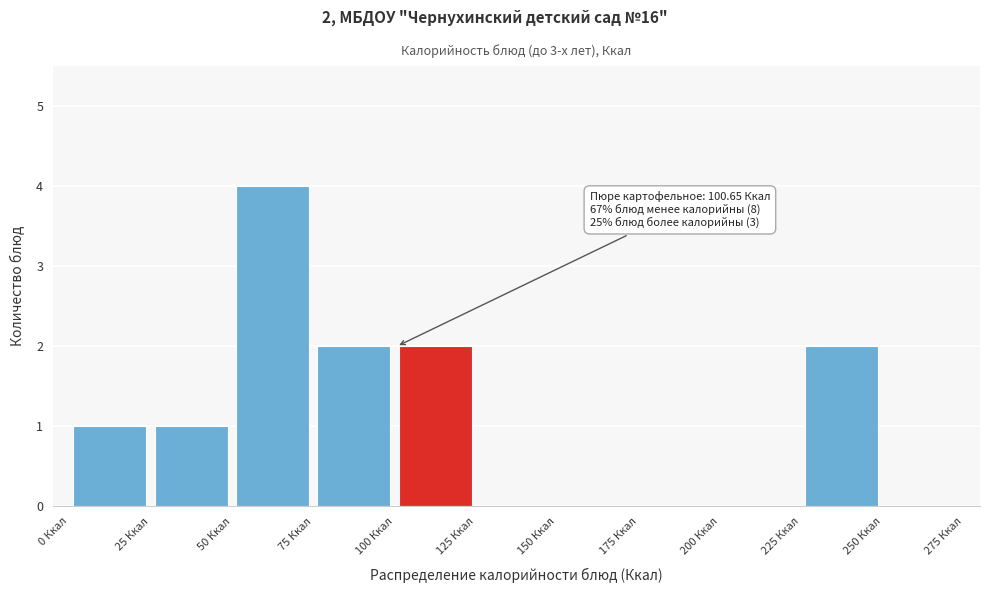

Which range on the x-axis has the tallest bar?

50 to 75